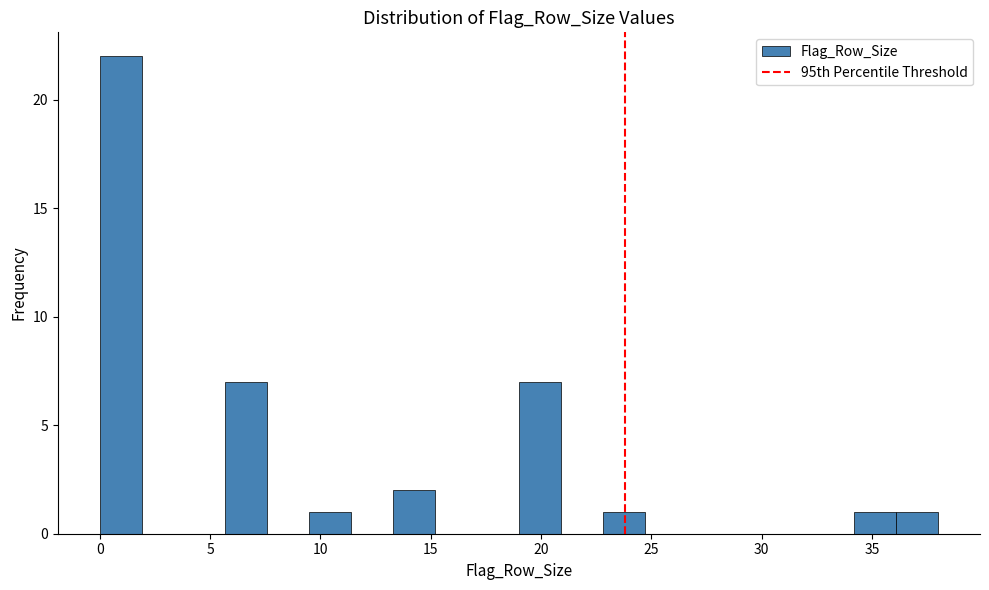

Around what value on the x-axis is the tallest bar? Give the approximate position of its centre, as read against the axis.

1.0